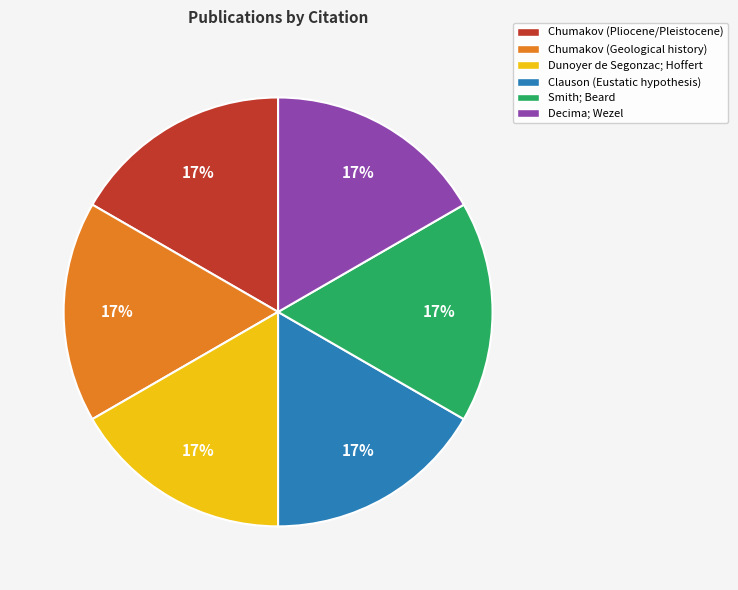

Is Clauson (Eustatic hypothesis) the majority of the pie?

No